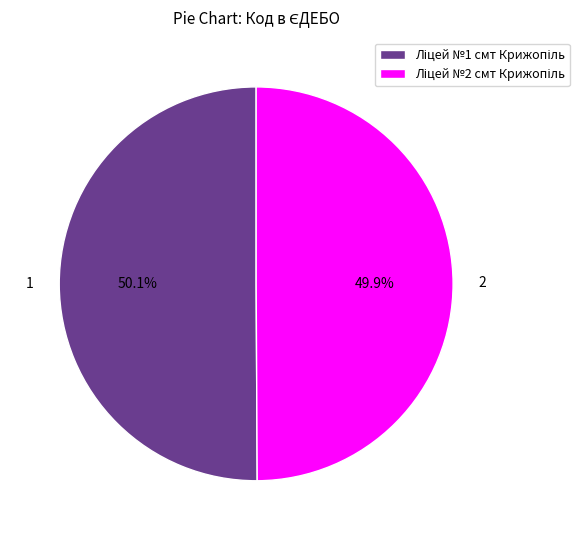

To the nearest percent, what is the average slice percentage?

50%